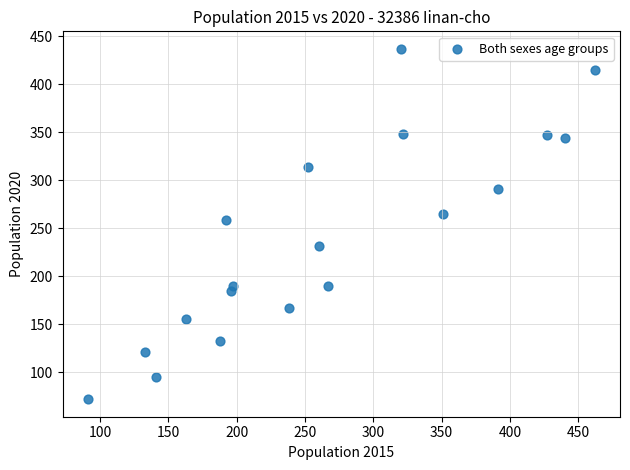

What is the range of X values (max minus min)?

371